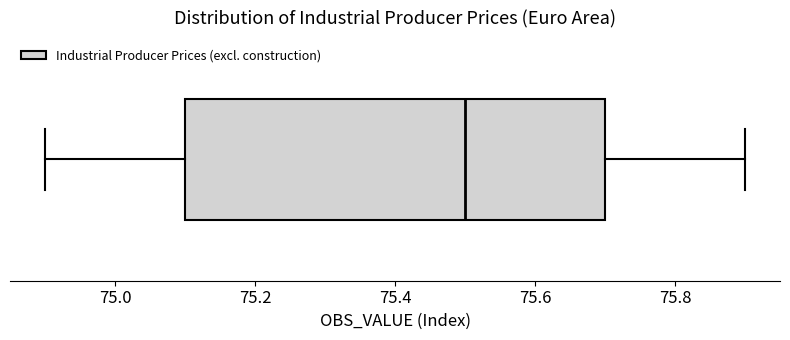

Transcribe this box plot: give where the median line is, the range the box spans, and where the two whiskers end, as read against the x-axis. The values are not printed on the chart, so give them approximately, as read against the axis.

median 75.5, box 75.1 to 75.7, whiskers 74.9 to 75.9